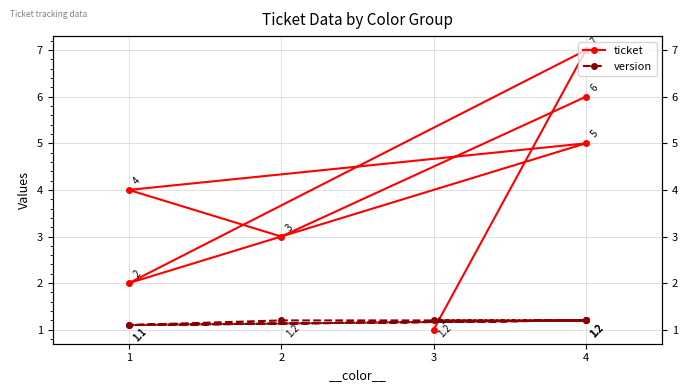

Which series changed the most between 1 and 5?

ticket